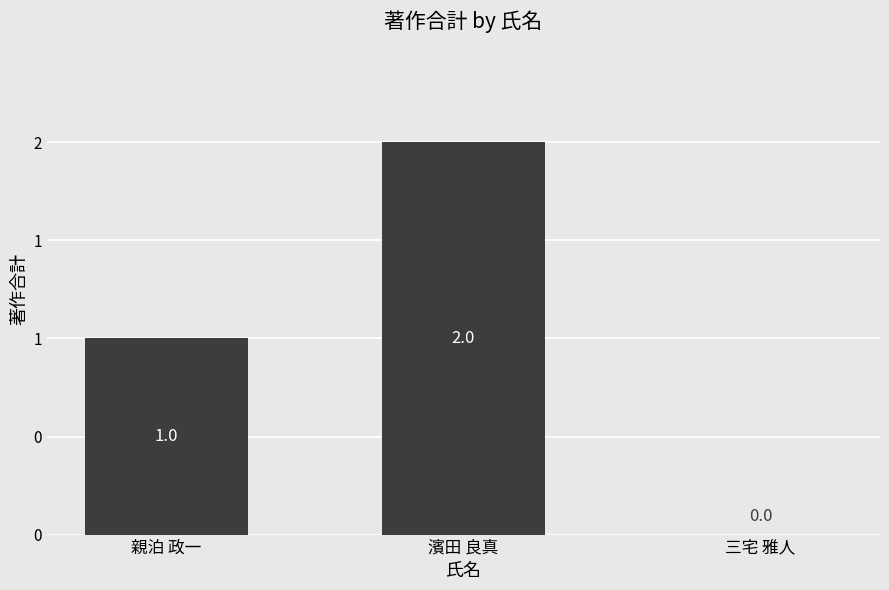

Count the values in the range 0 to 2.

3